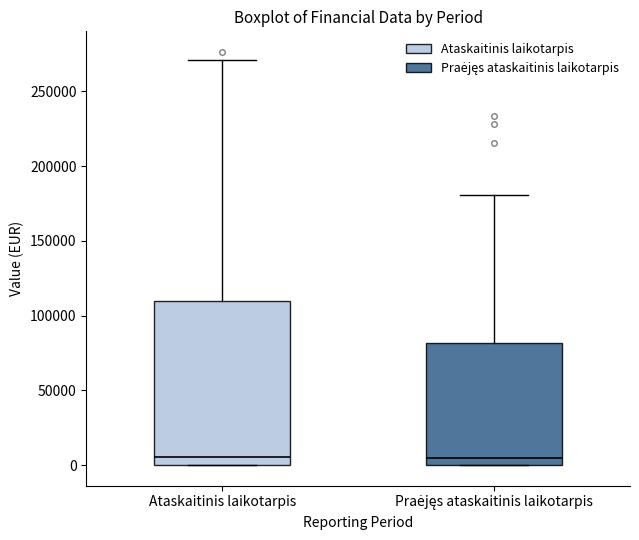

Reading left to right, read every box against the y-axis: the position of its median line, the range the box covers, and the ends of its whiskers. The values are not printed on the chart, so give them approximately, as read against the axis.

Ataskaitinis laikotarpis: median 5000, box 0 to 110000, whiskers 0 to 270000
Praėjęs ataskaitinis laikotarpis: median 5000, box 0 to 80000, whiskers 0 to 180000